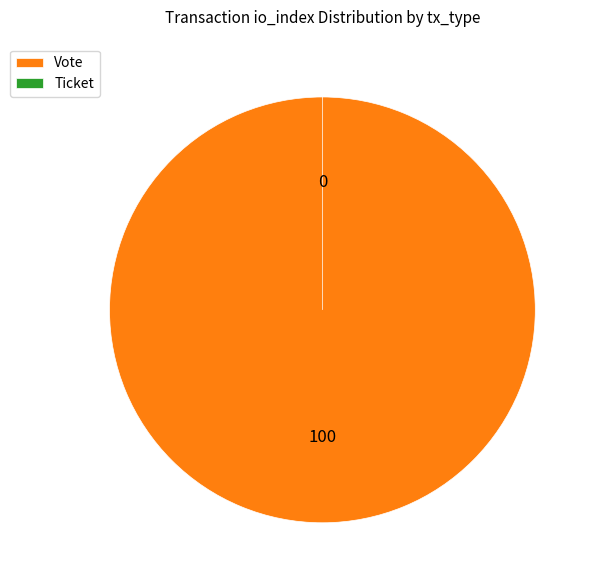

How many segments does this pie chart have?

2